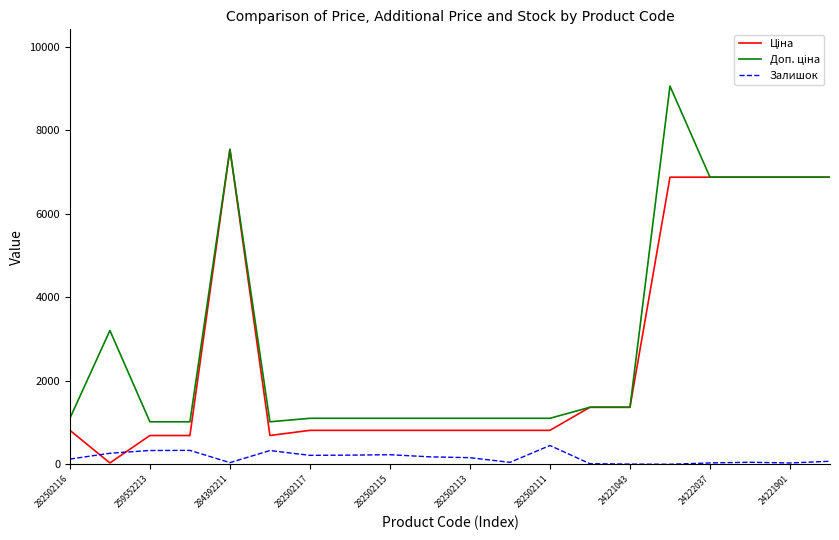

What is the highest value of the Залишок series?

450.0